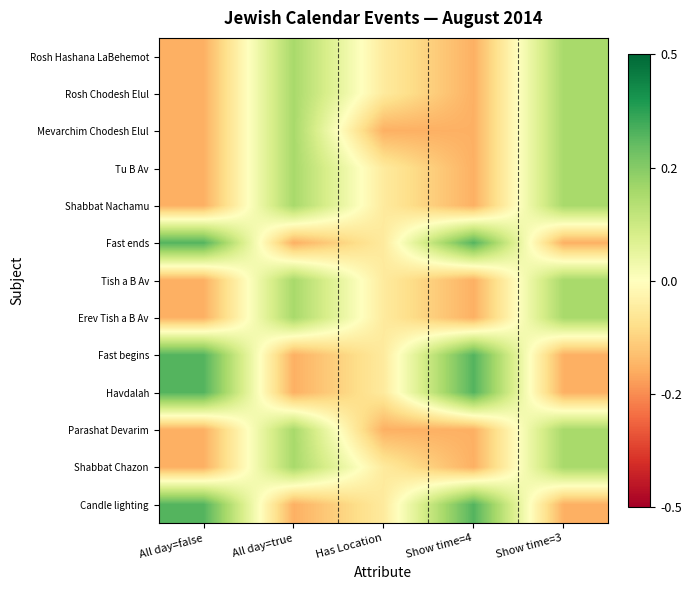

How many series are shown in this chart?

13